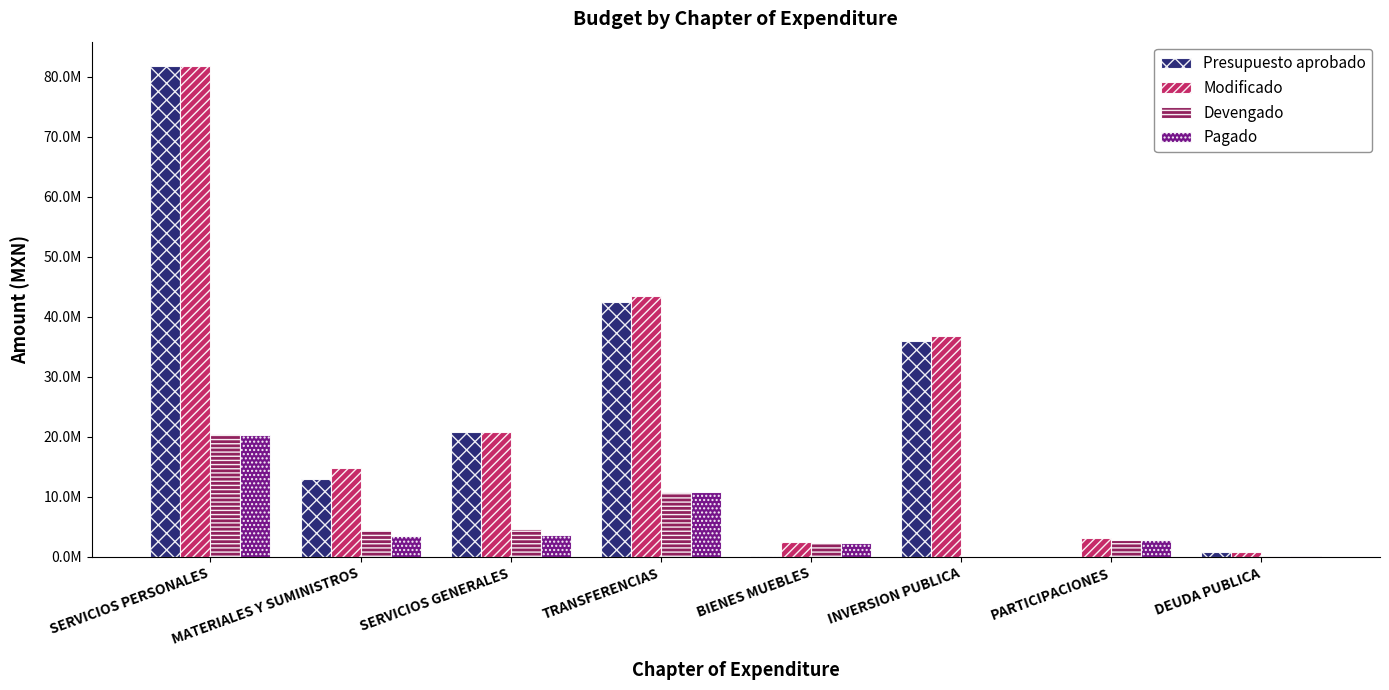

Does the chart contain stacked bars?

No